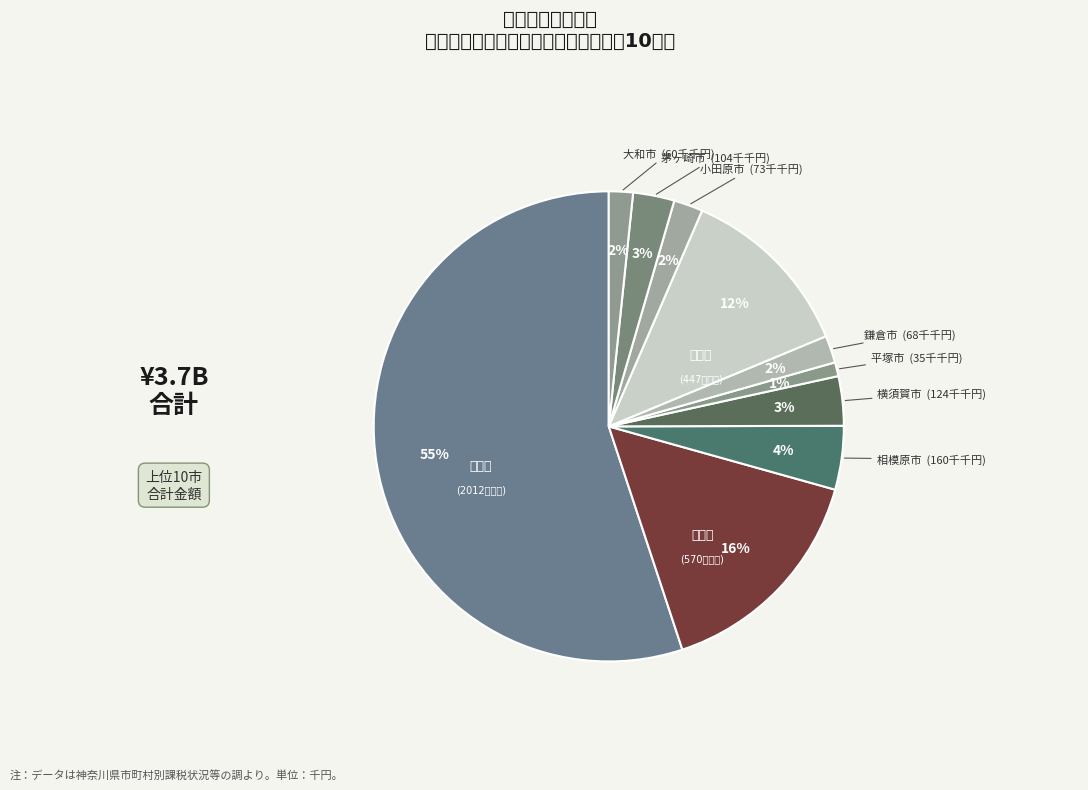

How many slices are in this pie chart?

10